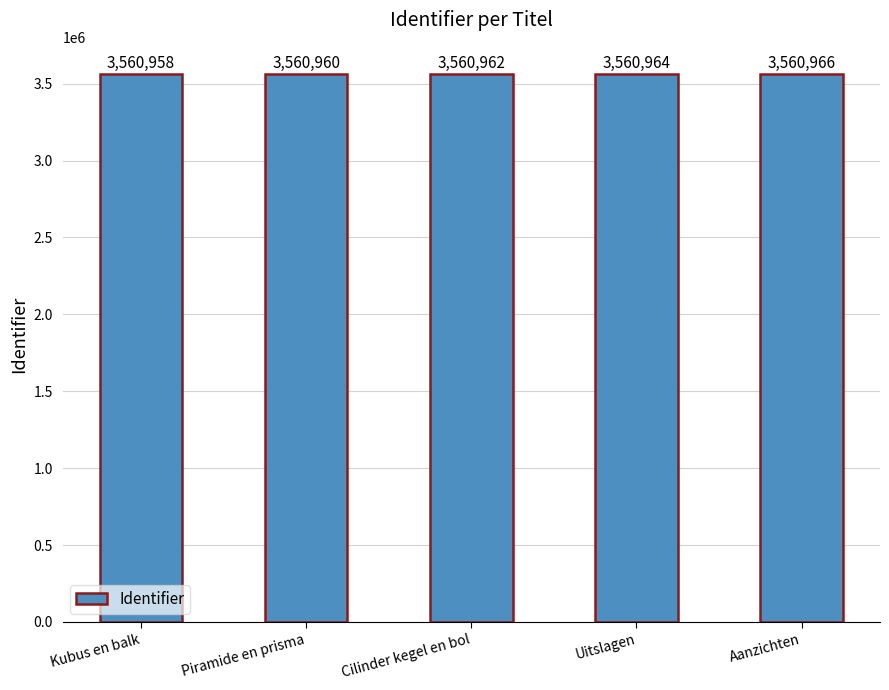

How many categories are shown in the chart?

5